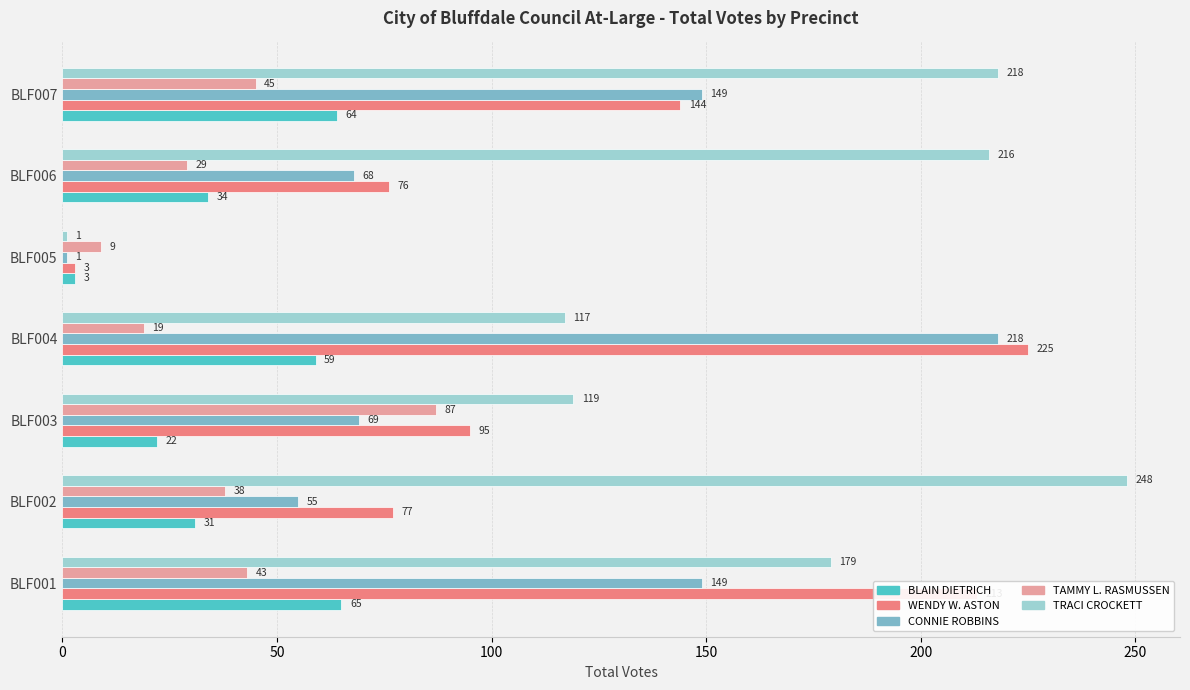

Read the TRACI CROCKETT value at BLF001.

179